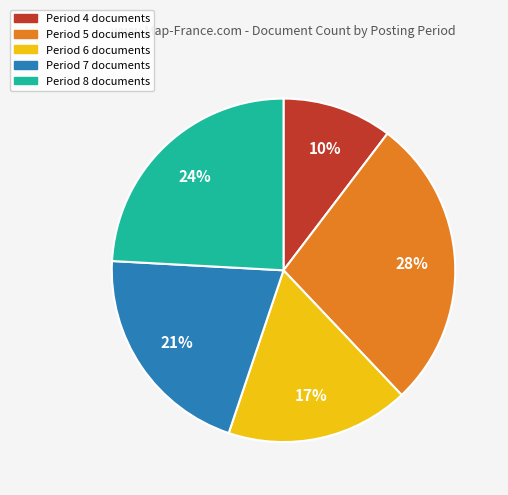

To the nearest percent, what portion does Period 6 represent?

17%